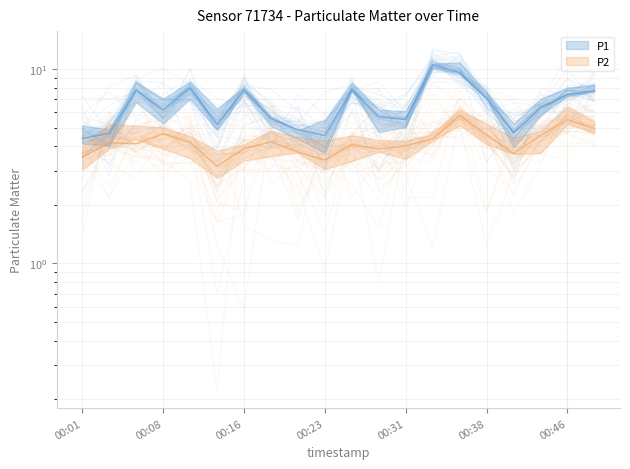

At which category is the sum across all series the highest?

00:36